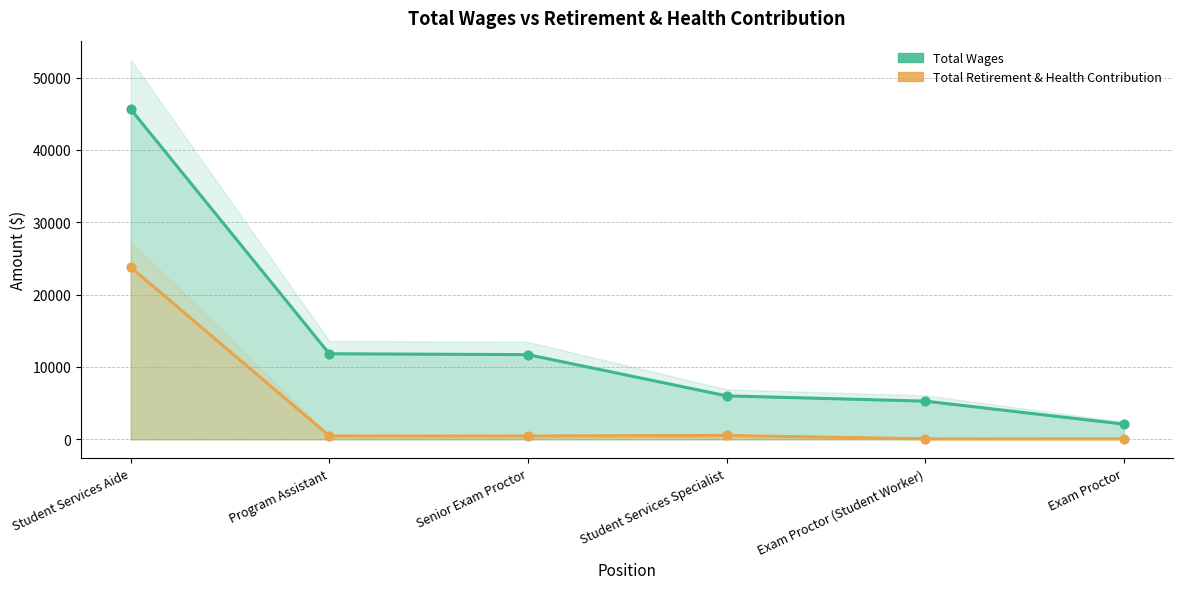

Which series has the largest total across all categories?

Total Wages